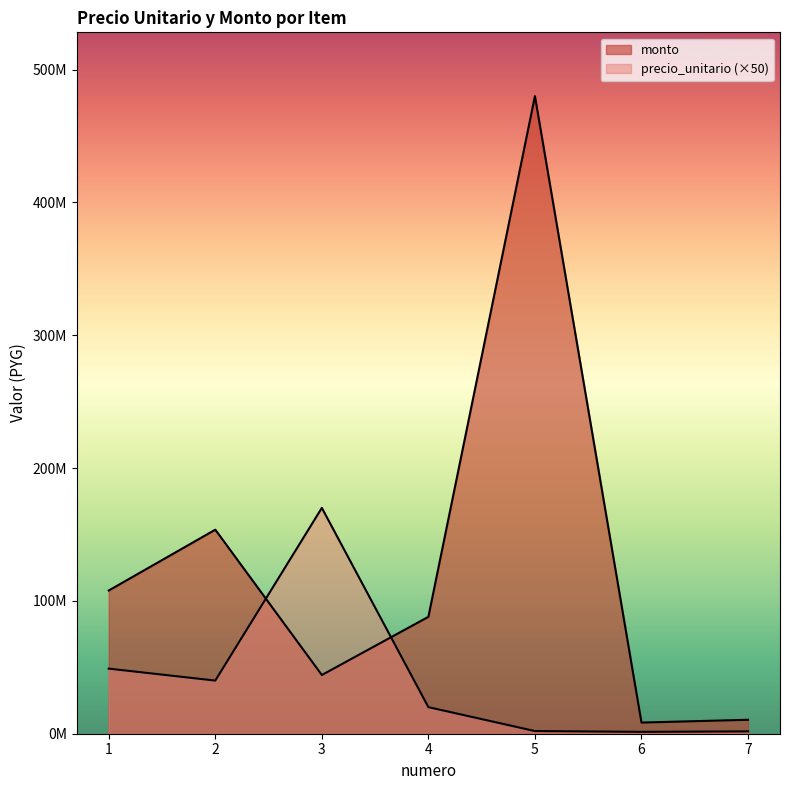

What is the average value of the precio_unitario series?

40592857